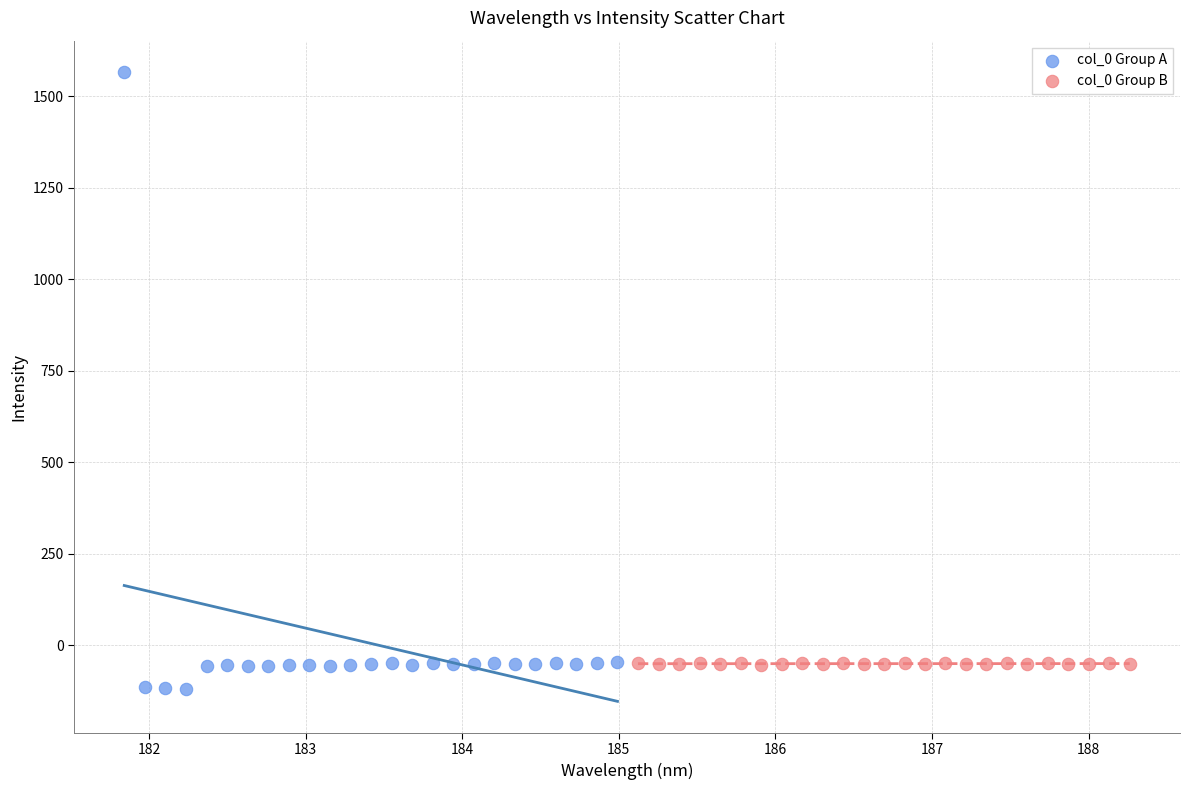

Which series reaches the maximum Y coordinate?

col_0 Group A